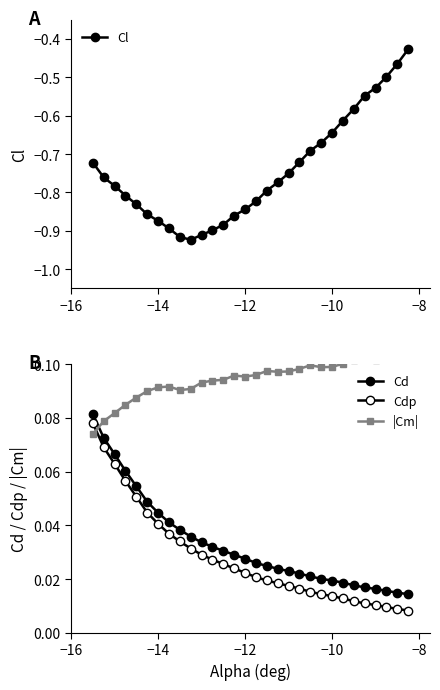

True or false: Cl has more than 2 points higher than both neighbors.

False